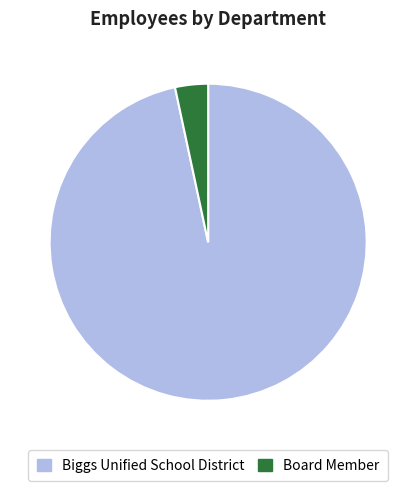

Which has a higher value, Board Member or Biggs Unified School District?

Biggs Unified School District